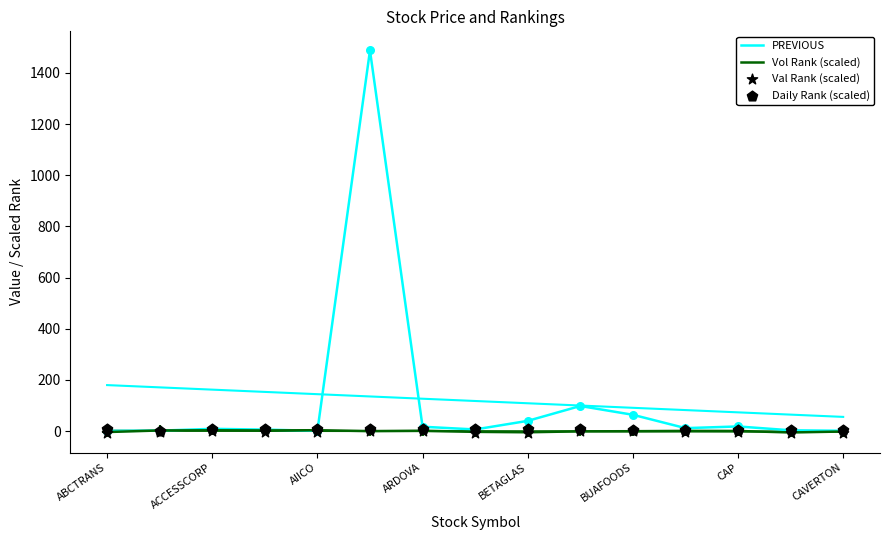

Which series has the largest total across all categories?

PREVIOUS